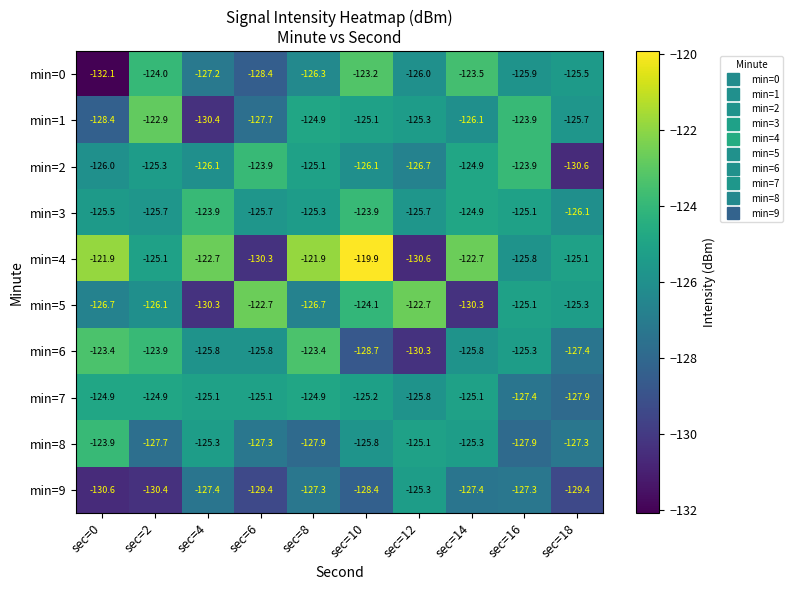

Which series changed the most between sec=0 and sec=8?

min=0